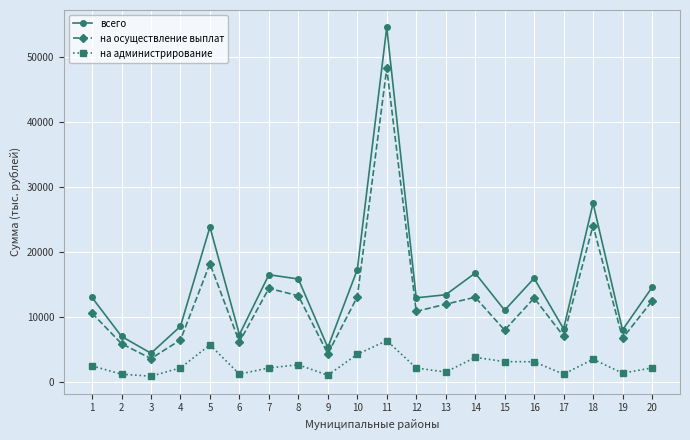

True or false: на администрирование and всего cross at least once.

False